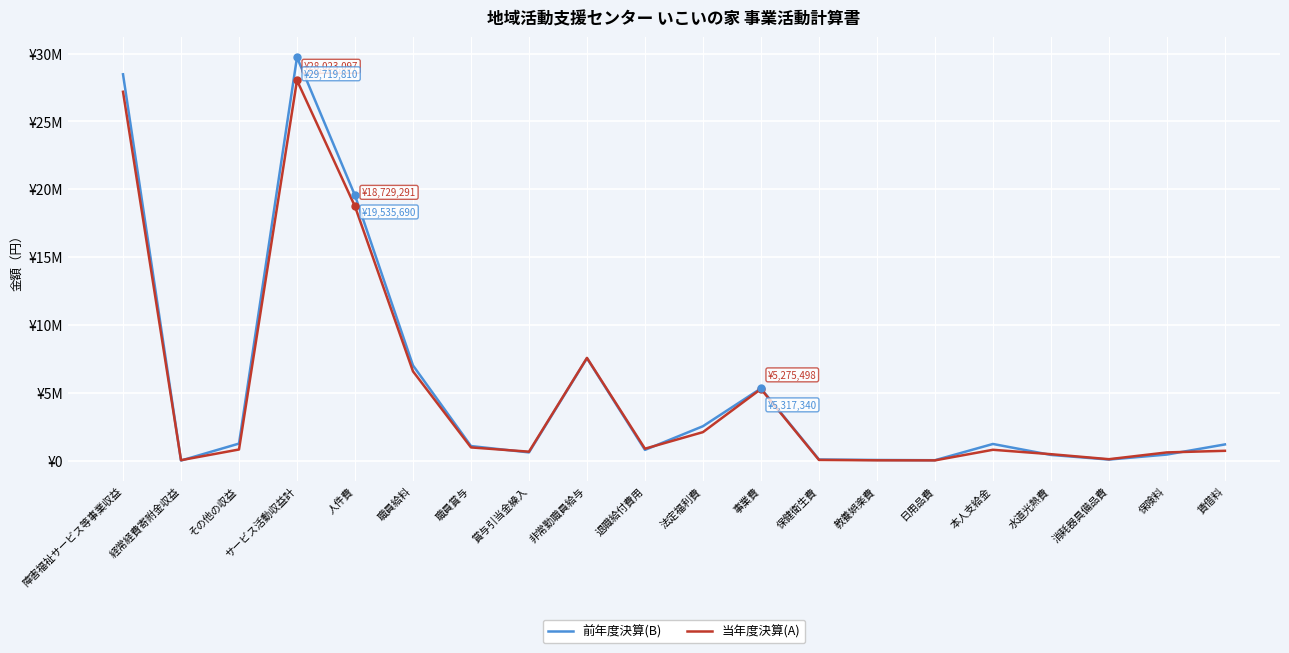

What are all the series names shown in the legend?

前年度決算(B), 当年度決算(A)